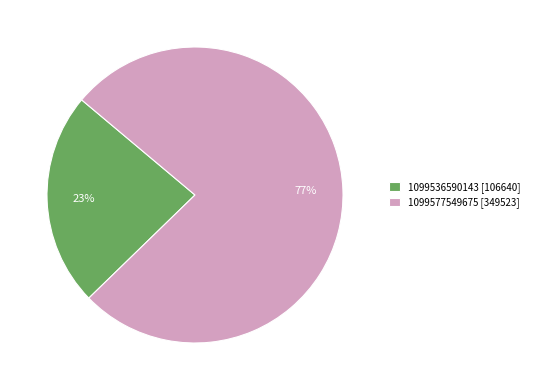

Which slice represents more than half of the pie?

1099577549675